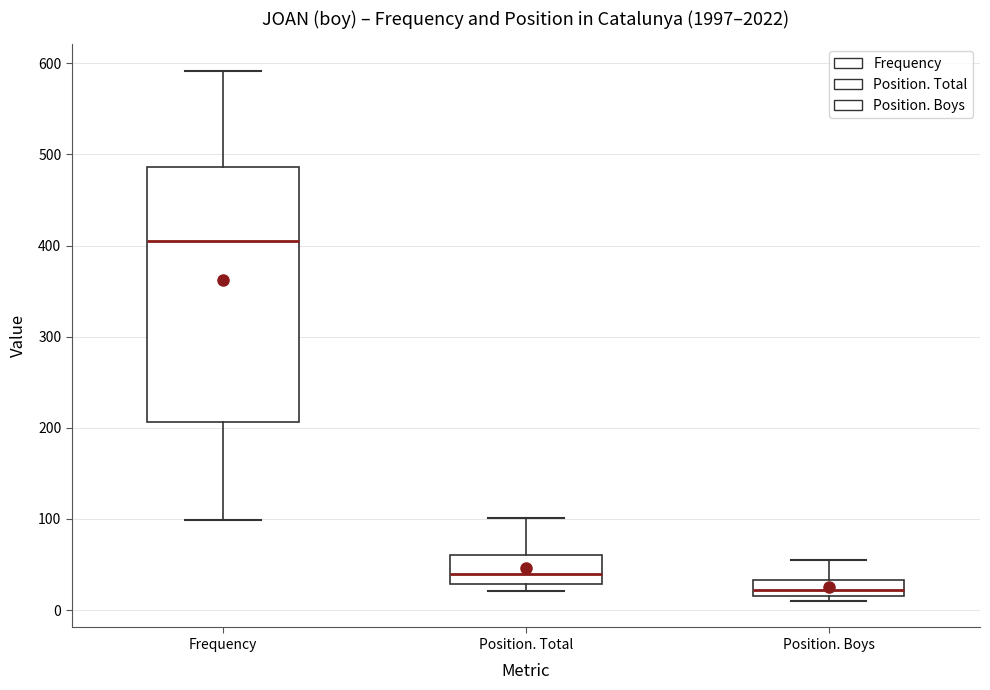

Which box's median line is the highest?

Frequency